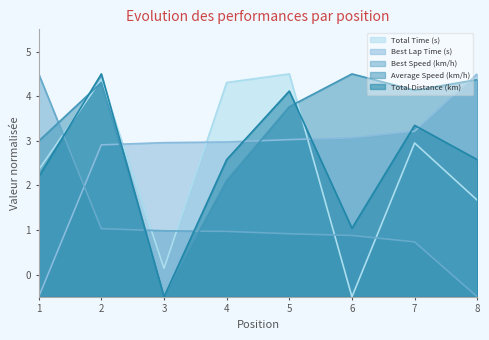

What is the difference between the Average Speed (km/h) values at 5 and 4?

1.7